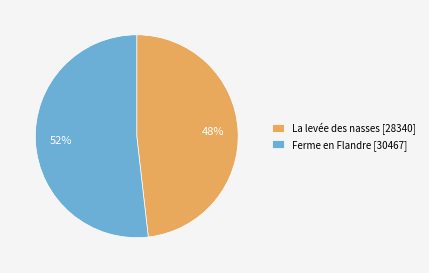

True or false: Ferme en Flandre accounts for 37% of the total.

False